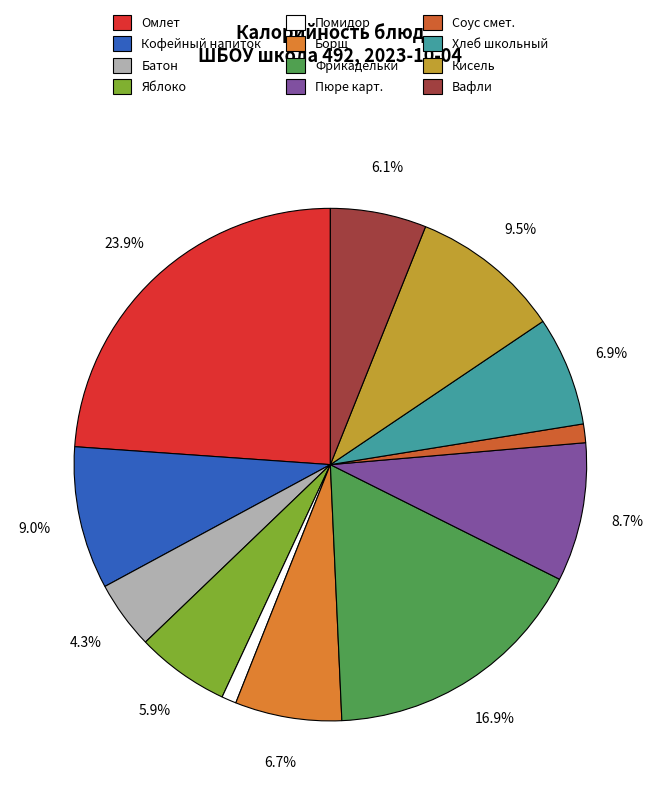

To the nearest percent, what is the difference between the largest and smallest slice percentages?

23%